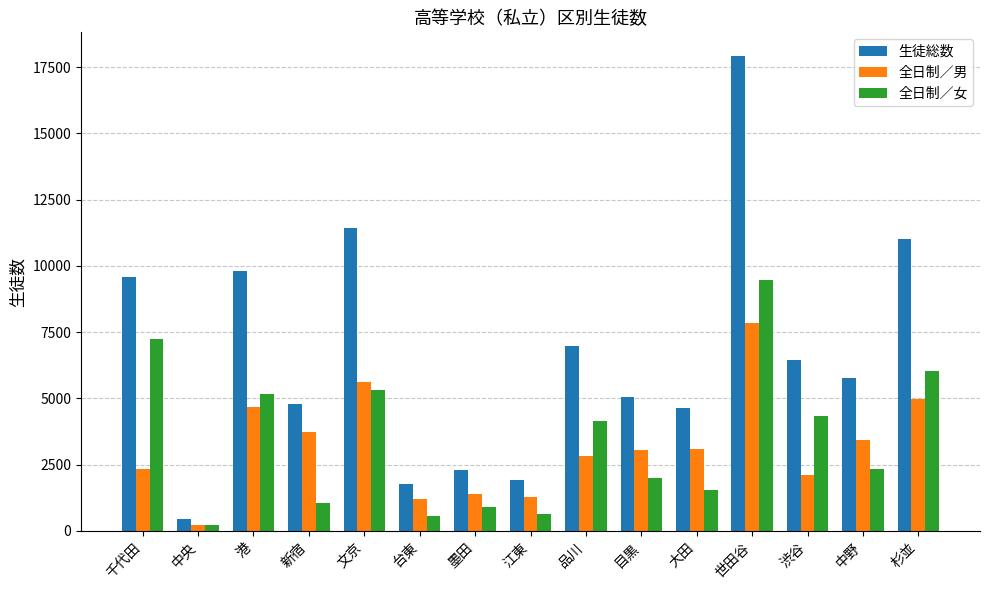

What is the sum of all 生徒総数 values?

99885